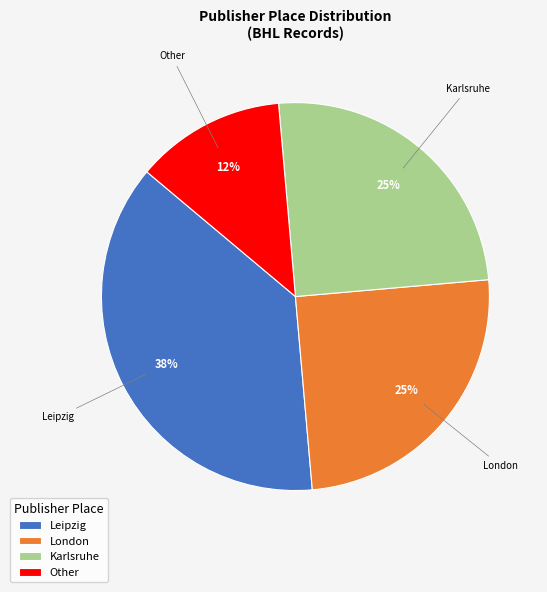

Is Leipzig the majority of the pie?

No